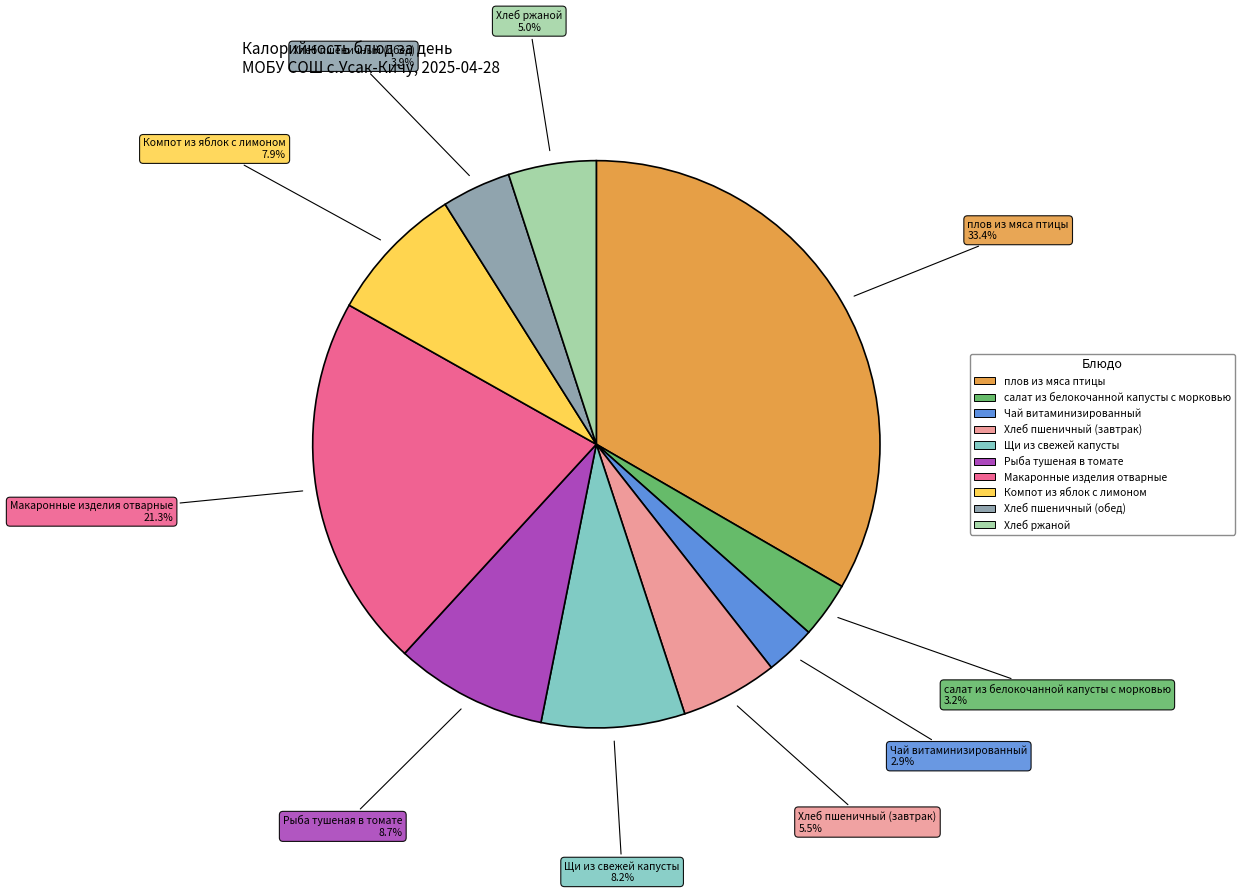

Approximately how many times larger is the value at Щи из свежей капусты compared to Хлеб пшеничный (завтрак)?

1.5